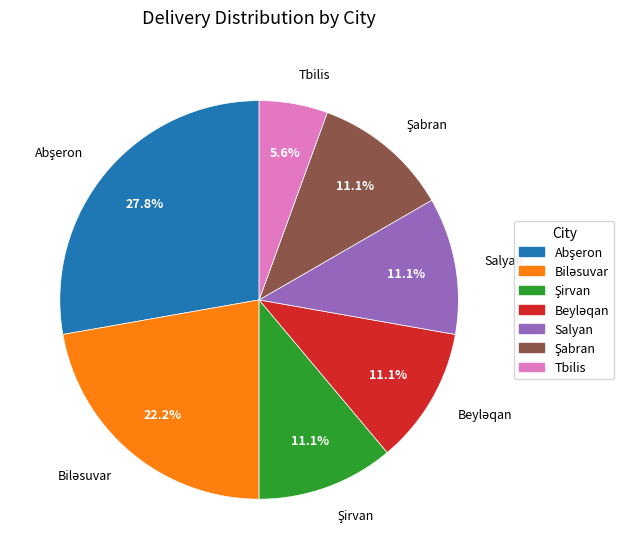

Is it true that Tbilis is 1% of the pie?

False